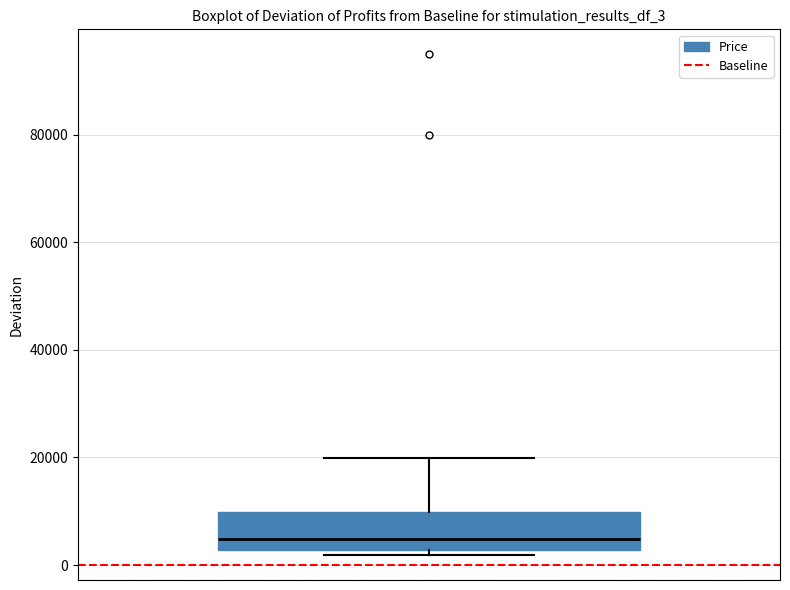

Read this box plot against the y-axis: the position of the median line, the range covered by the box, and the ends of both whiskers. The values are not printed on the chart, so give them approximately, as read against the axis.

median 4000, box 2000 to 10000, whiskers 2000 (just below the box's lower edge) to 20000